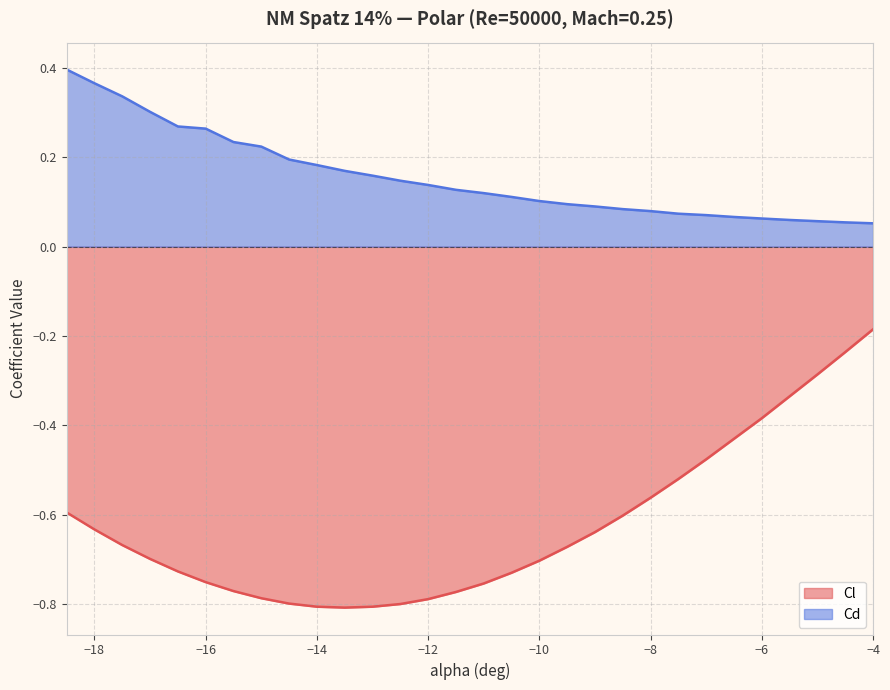

Which label corresponds to the smallest value in the chart?

-13.5